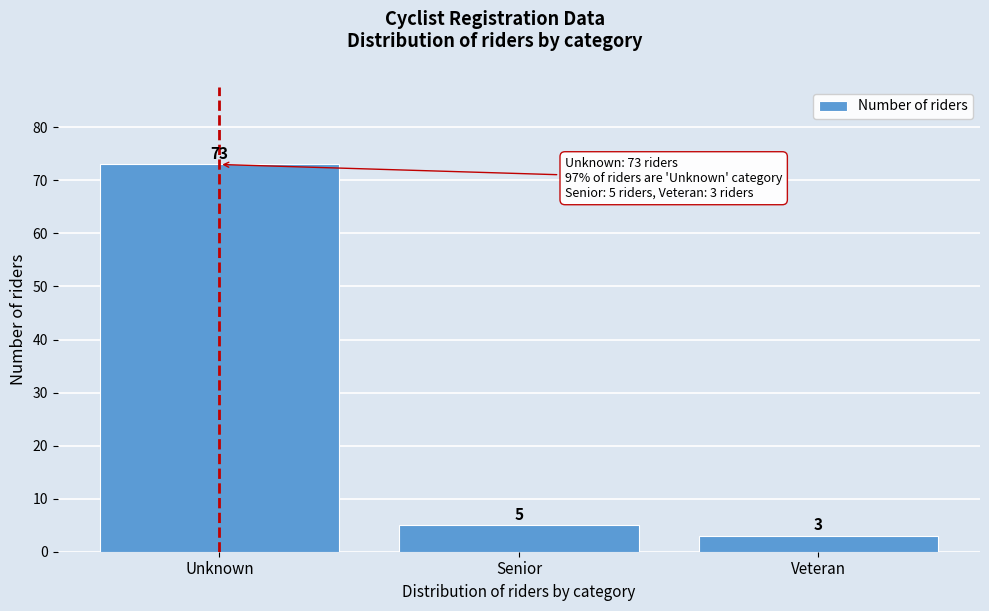

Reading left to right, extract all data points from this chart.

73	5	3